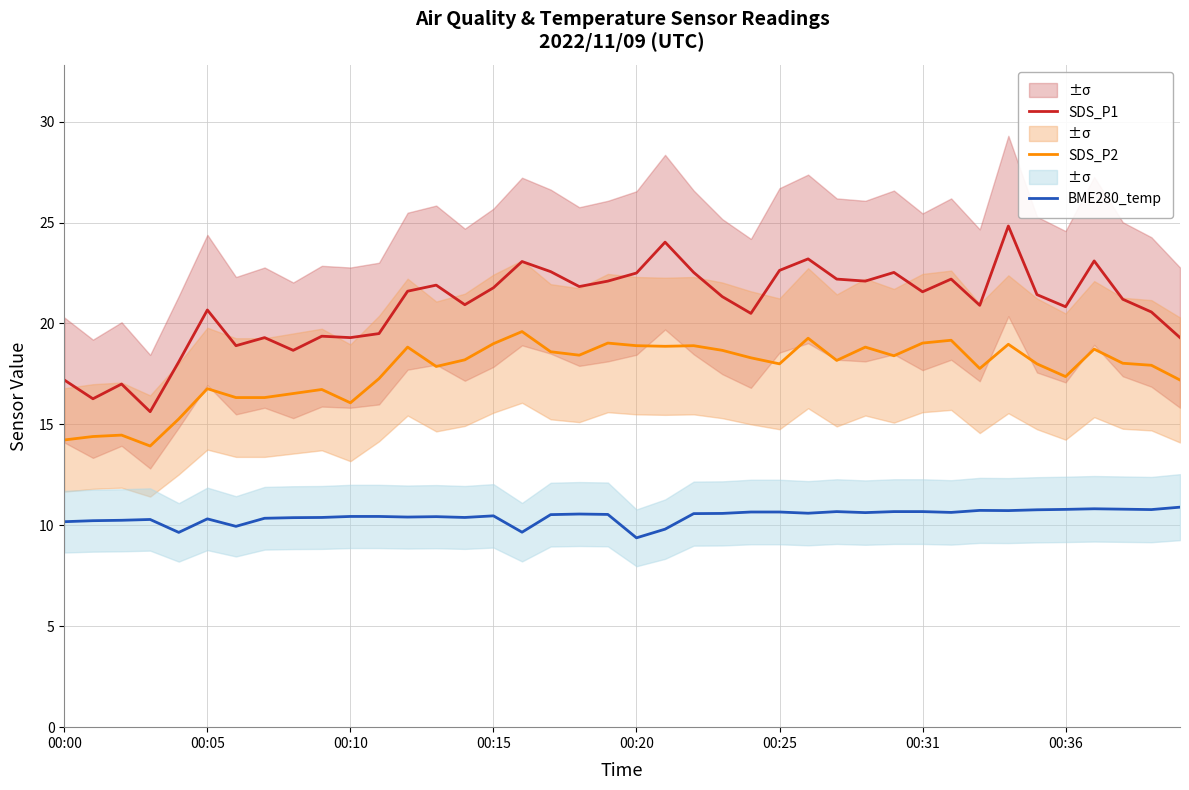

At which category is the sum across all series the highest?

33